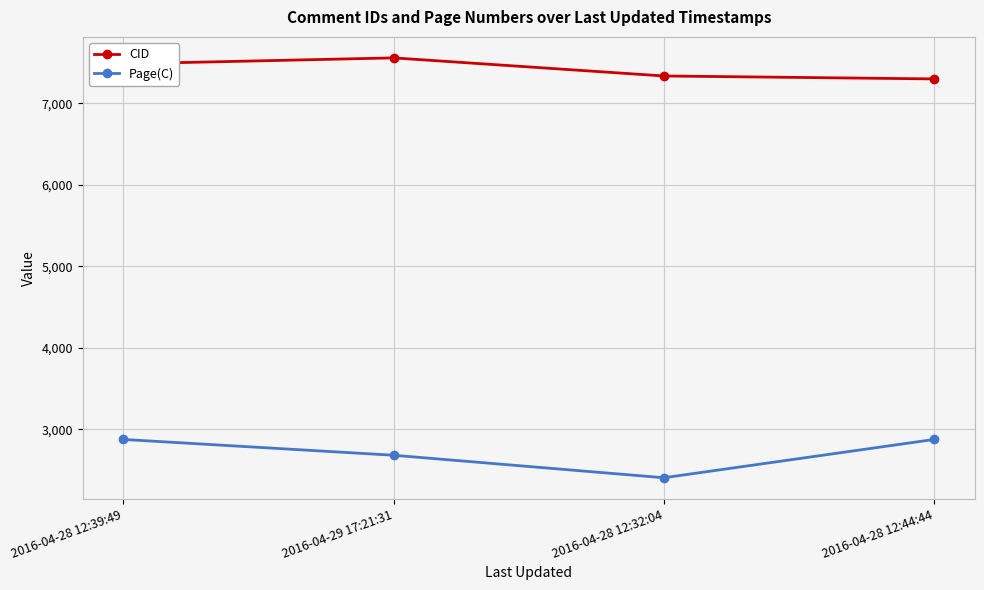

Is it true that Page(C) equals 1386 at 2016-04-28 12:44:44?

False